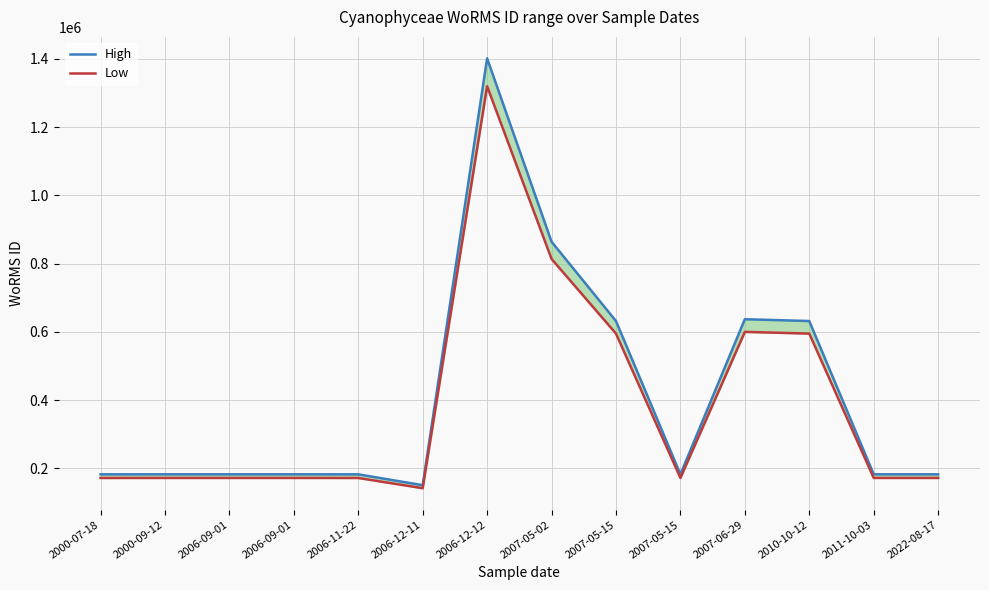

The value of Low at 2006-12-11 is 142207.8. True or false?

True